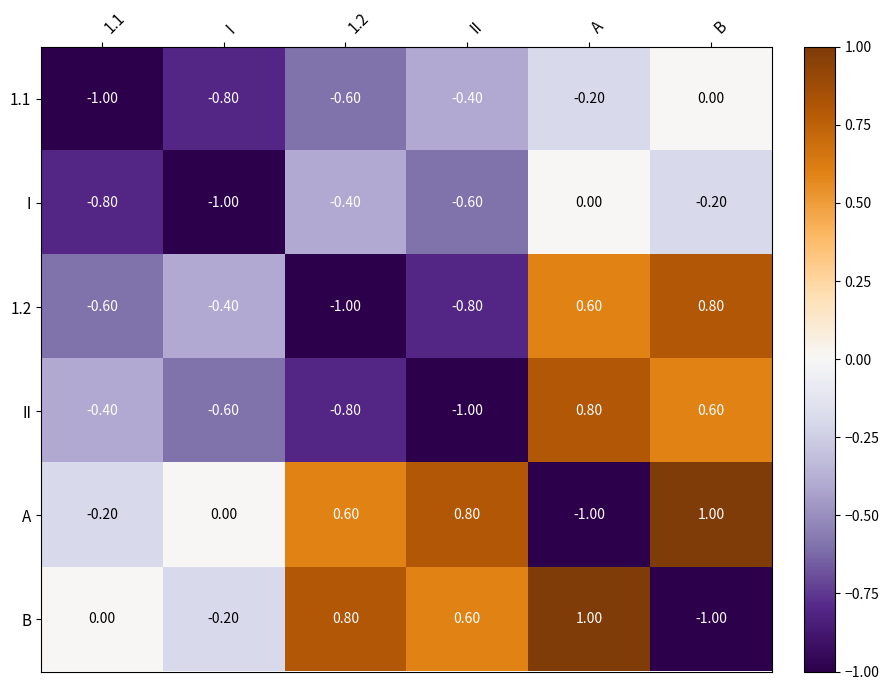

What is the spread (max minus min) of values at 1.2?

1.8